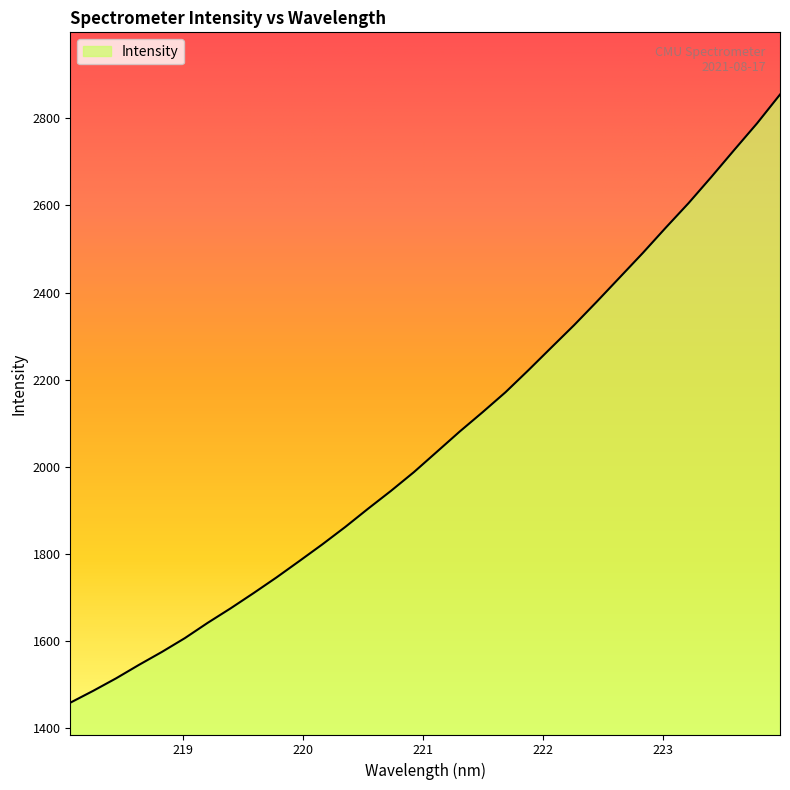

What is the difference between the maximum and minimum values?

1395.2